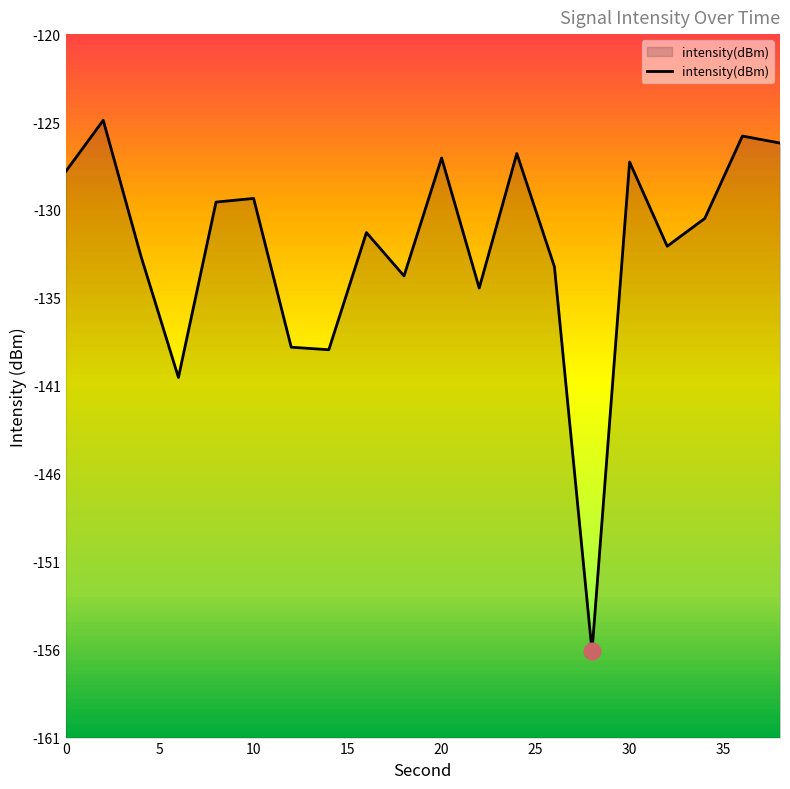

What is the greatest value displayed?

-125.2